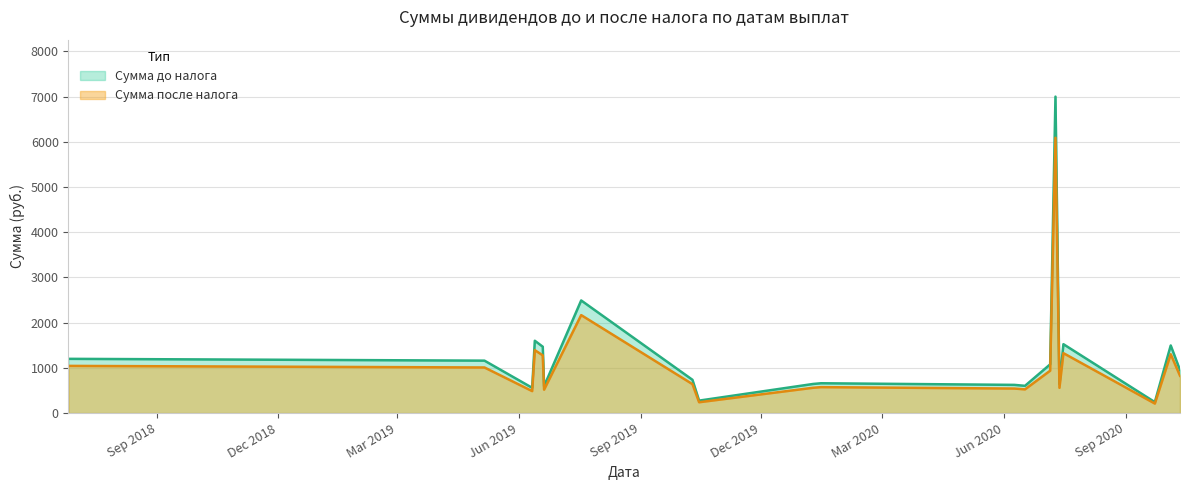

List the series in order of their peak value, lowest first.

Сумма после налога, Сумма до налога